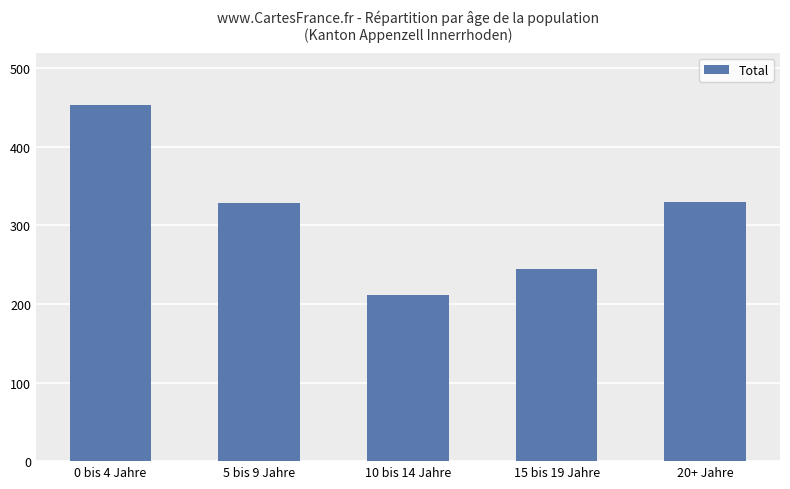

What is the difference between the maximum and second lowest values?

209